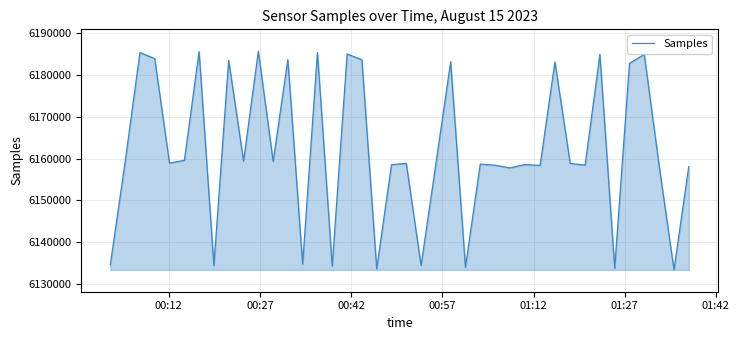

How many values are below 6158873?

20